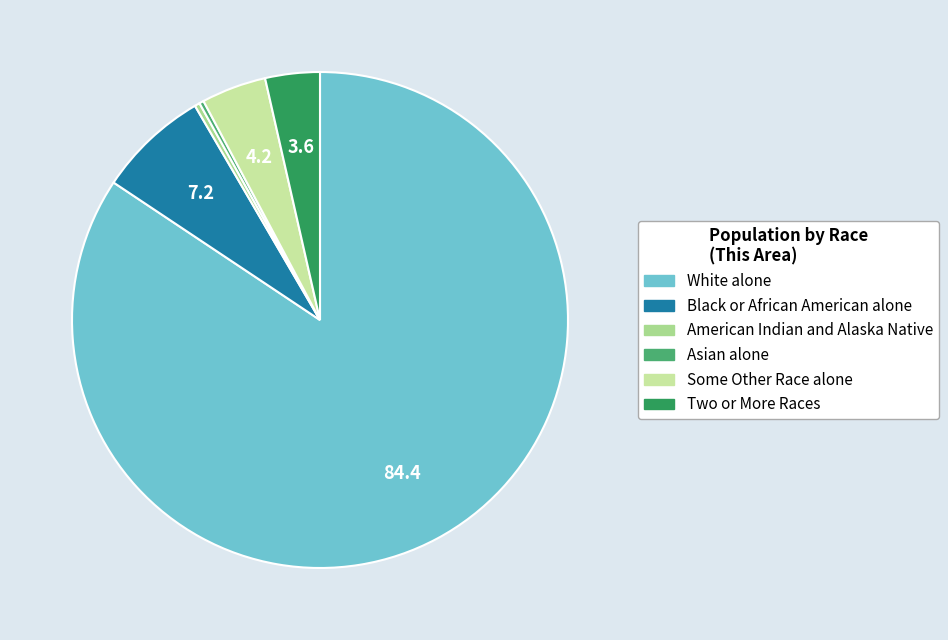

To the nearest percent, what is the difference between the largest and smallest slice percentages?

84%